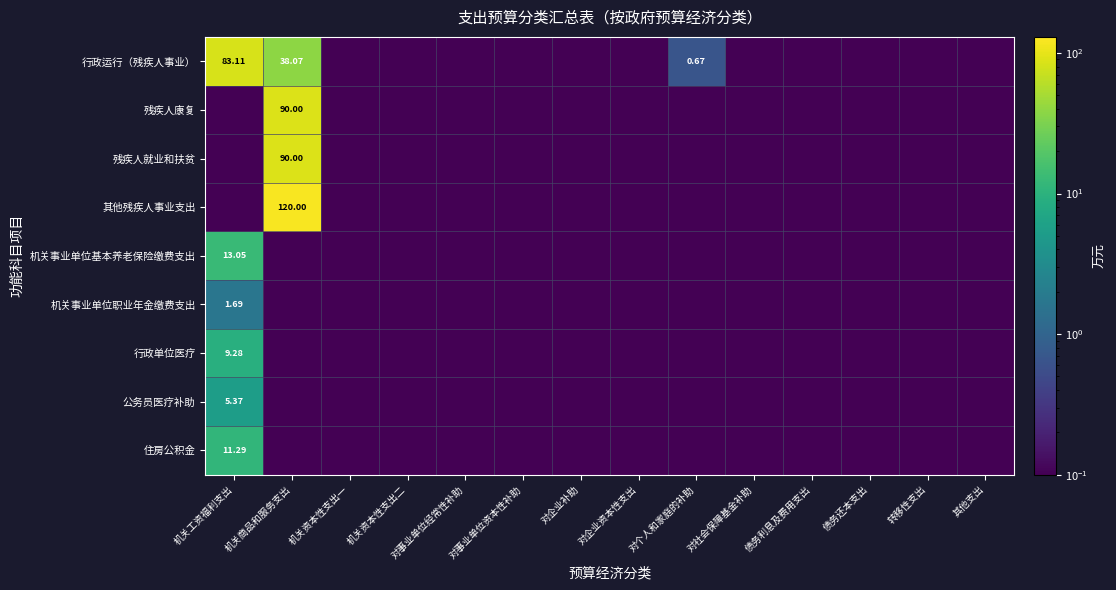

At which label does 行政单位医疗 reach its peak?

机关工资福利支出